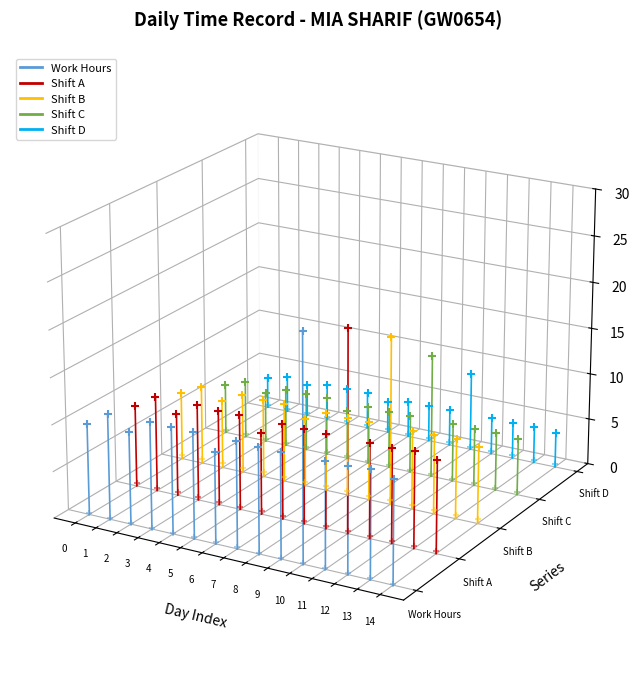

What are all the series names shown in the legend?

Work Hours, Shift A, Shift B, Shift C, Shift D